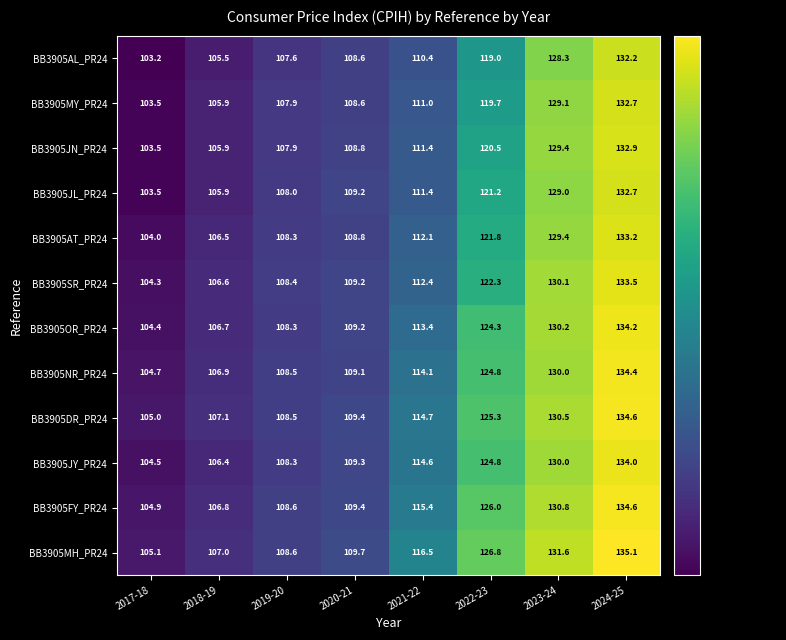

Is it true that BB3905MH_PR24 equals 107.0 at 2018-19?

True